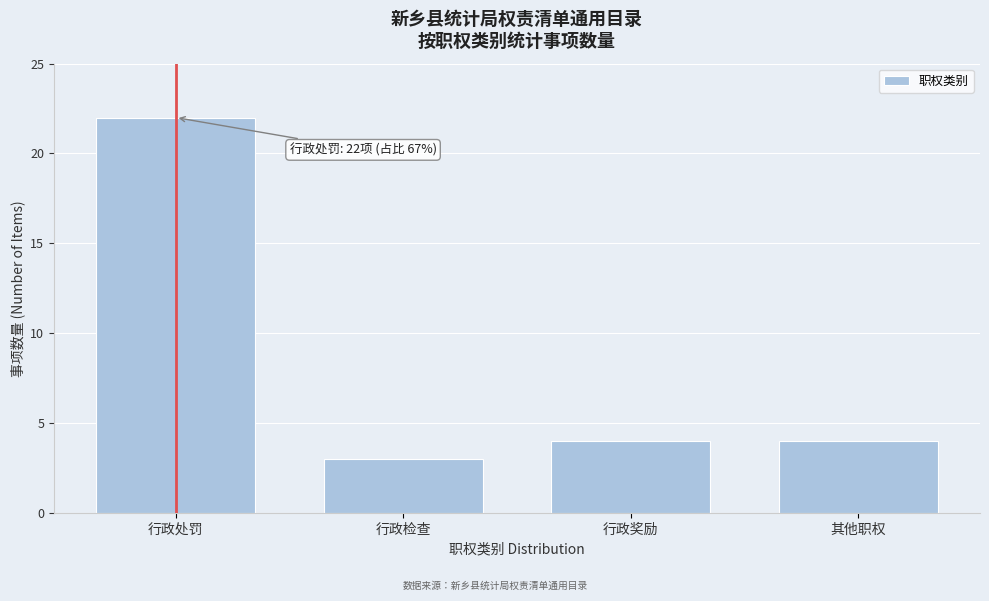

Reading left to right, extract all data points from this chart.

行政处罚=22	行政检查=3	行政奖励=4	其他职权=4